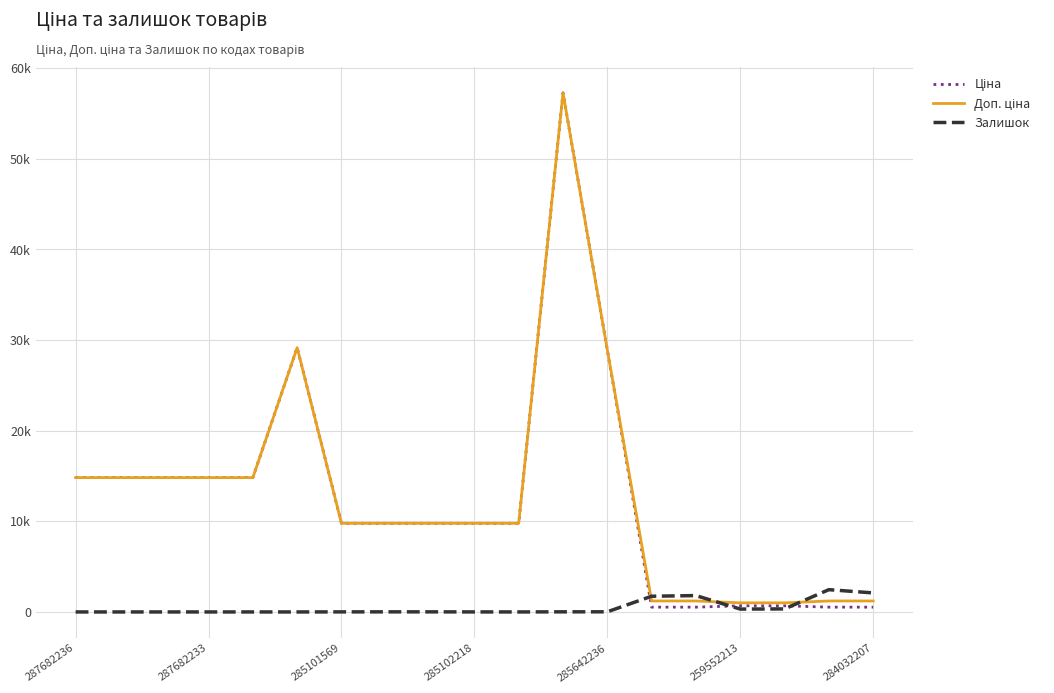

Does the chart display data point markers on the line(s)?

No